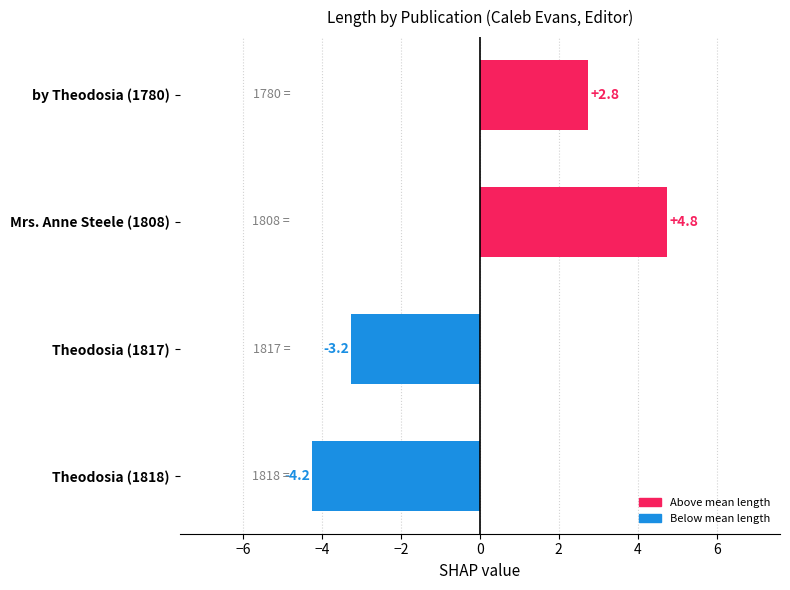

Reading top to bottom, extract all data points from this chart.

by Theodosia (1780)=2.8	Mrs. Anne Steele (1808)=4.8	Theodosia (1817)=-3.2	Theodosia (1818)=-4.2